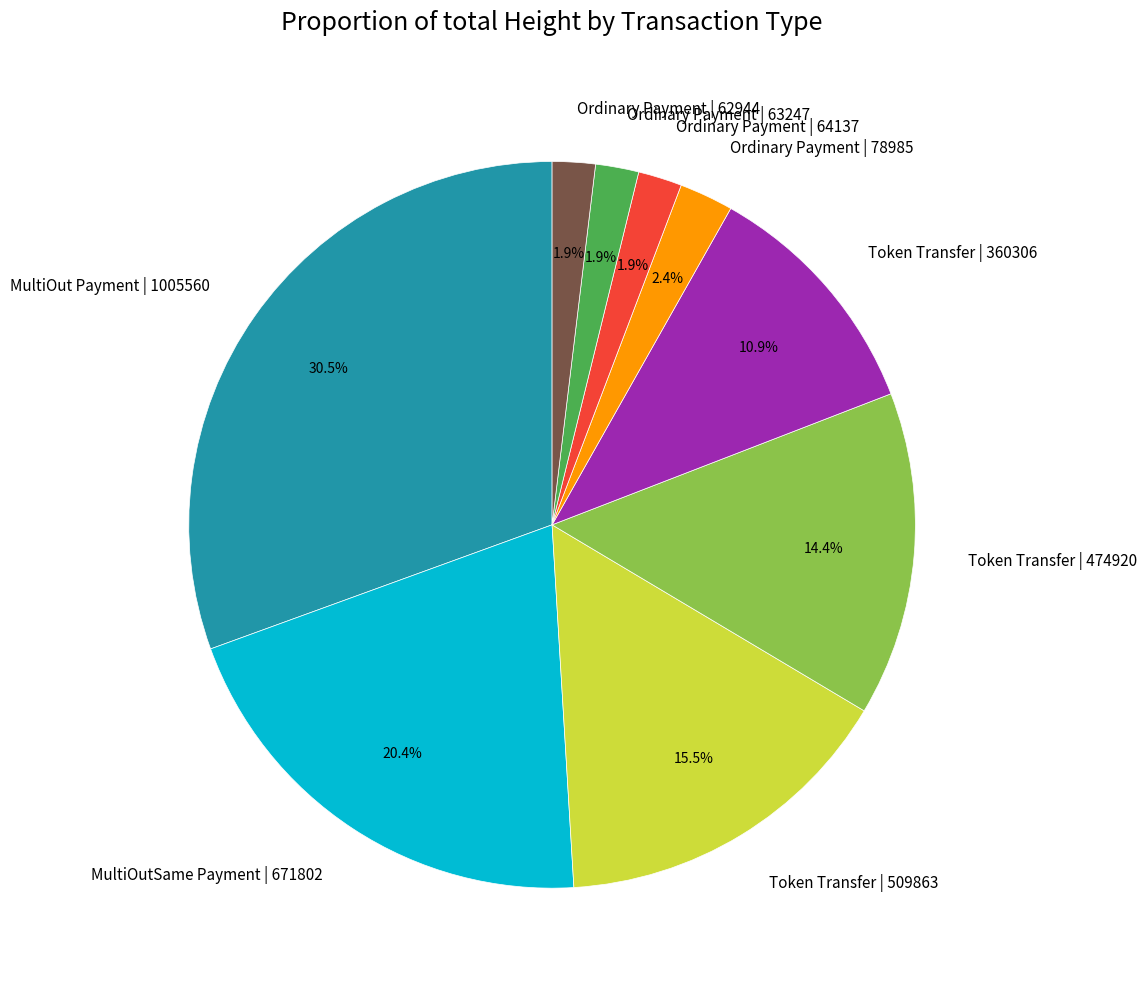

Do Ordinary Payment | 62944 and Token Transfer | 509863 together represent more than half of the pie?

No